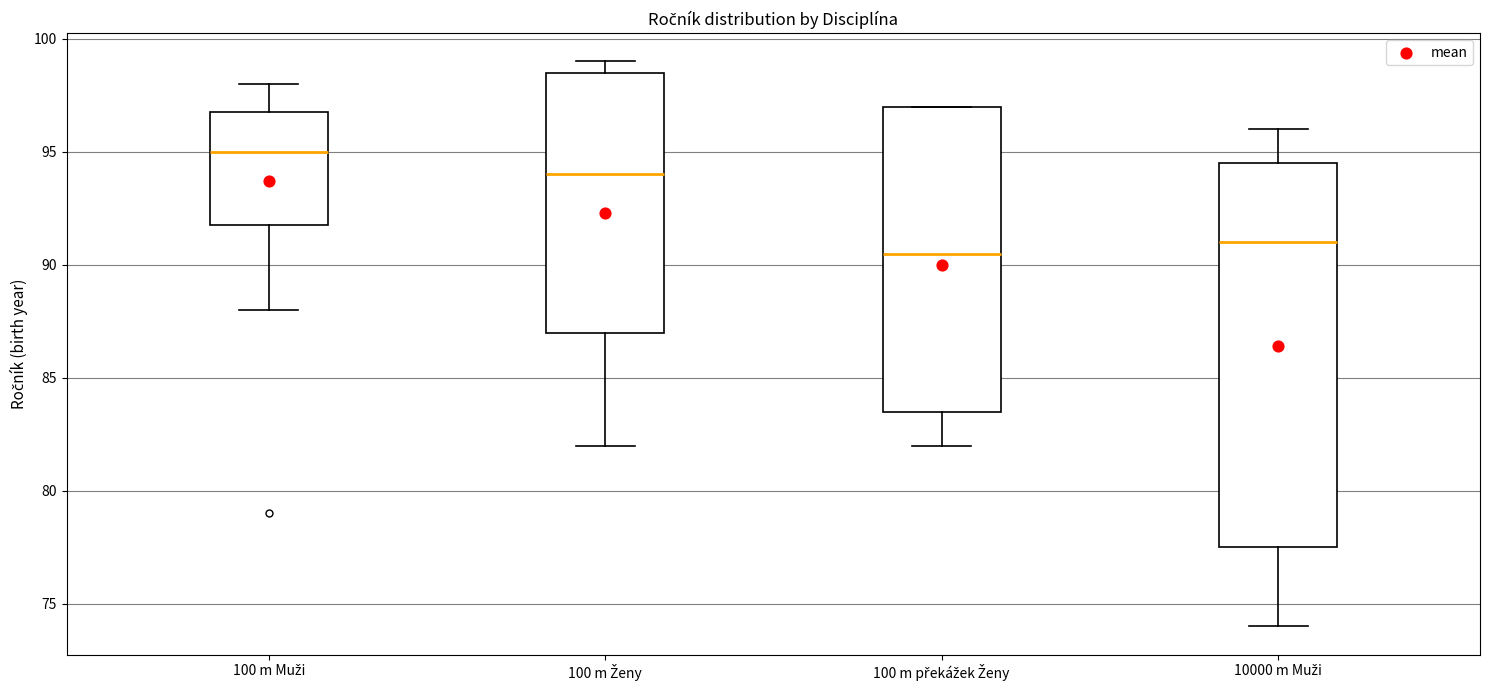

Reading left to right, read every box against the y-axis: the position of its median line, the range the box covers, and the ends of its whiskers. The values are not printed on the chart, so give them approximately, as read against the axis.

100 m Muži: median 95.0, box 92.0 to 97.0, whiskers 88.0 to 98.0
100 m Ženy: median 94.0, box 87.0 to 98.5, whiskers 82.0 to 99.0
100 m překážek Ženy: median 90.5, box 83.5 to 97.0, whiskers 82.0 to 97.0
10000 m Muži: median 91.0, box 77.5 to 94.5, whiskers 74.0 to 96.0